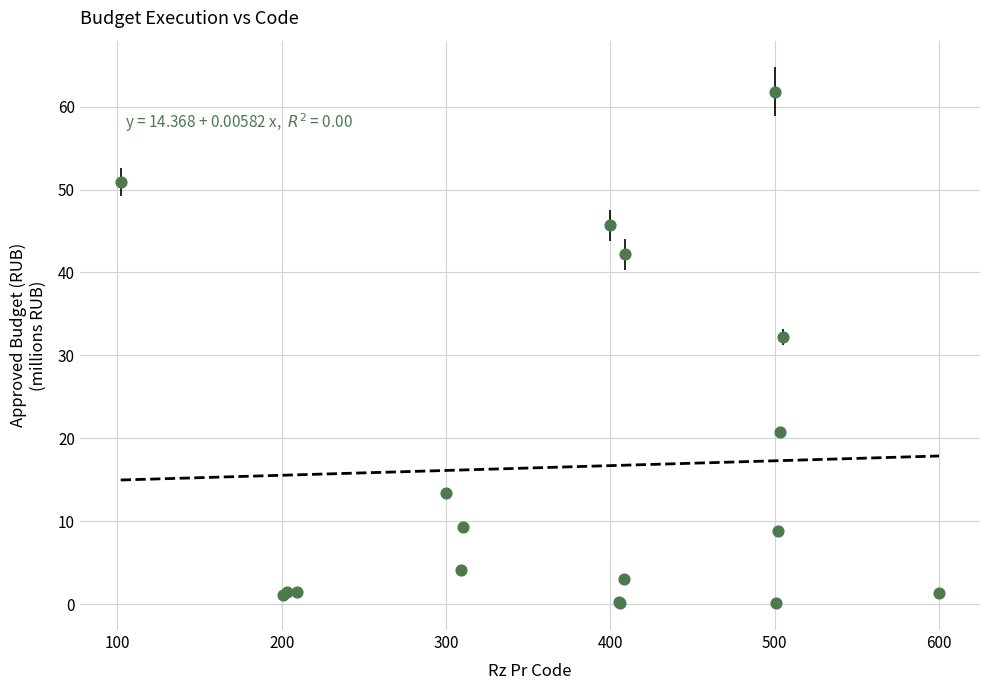

What Y value in the scatter plot is closest to 30?

32.2